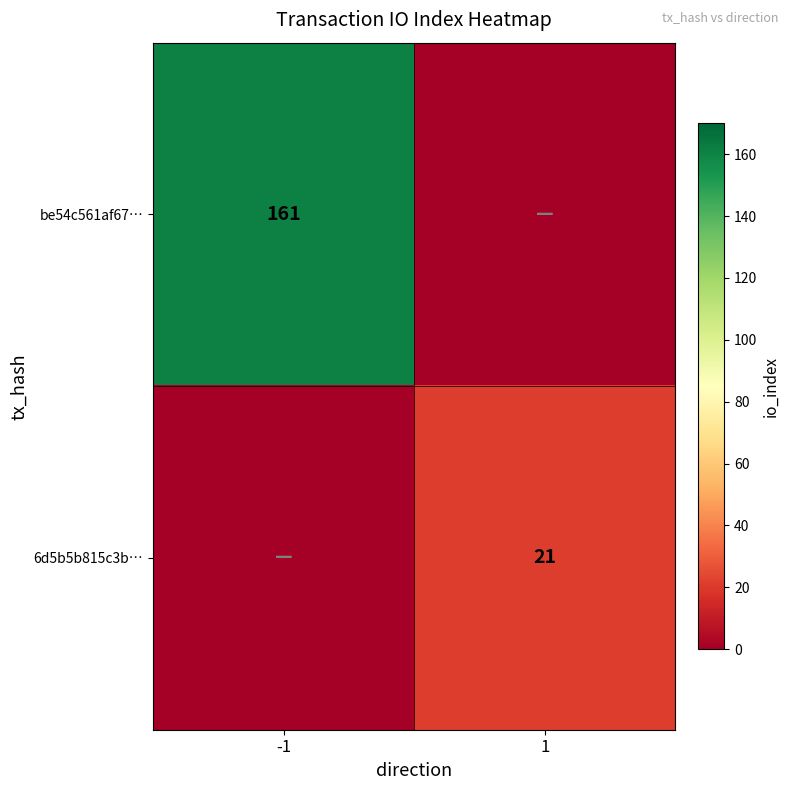

True or false: be54c561af67… has a value of 289 at -1.

False